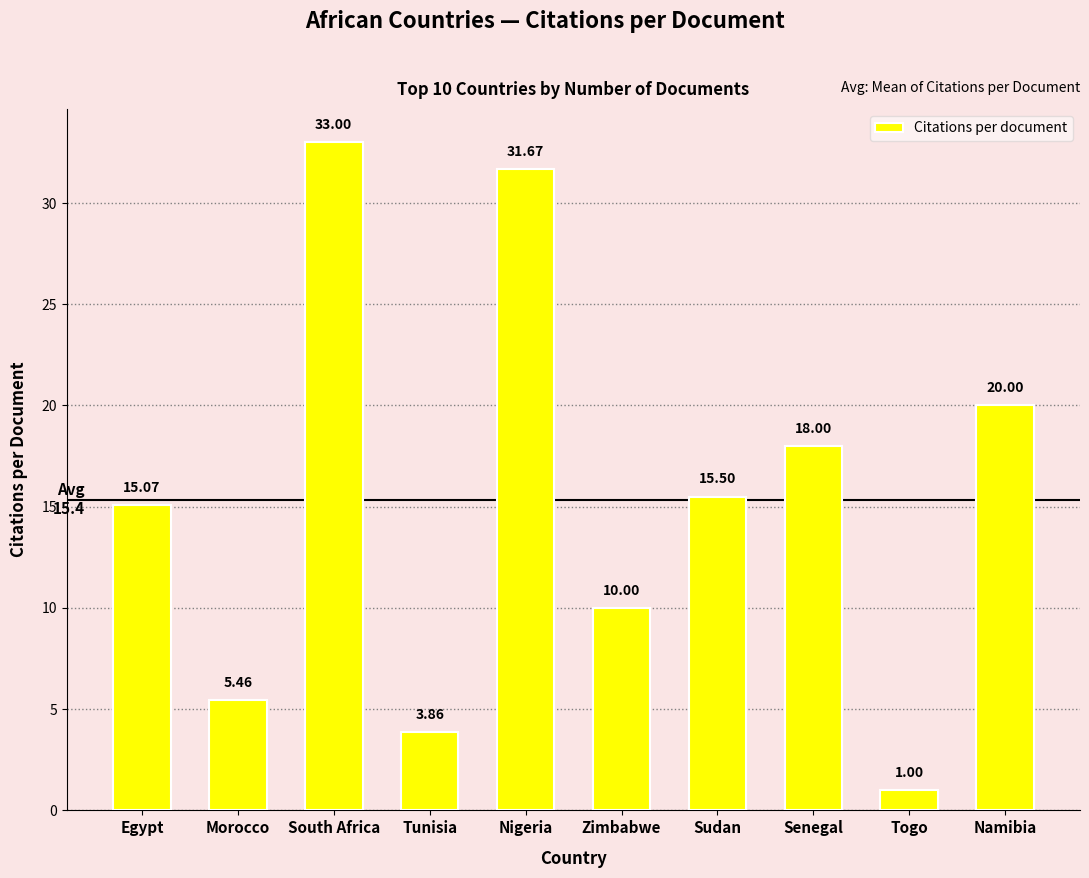

What position from the right is Sudan?

4